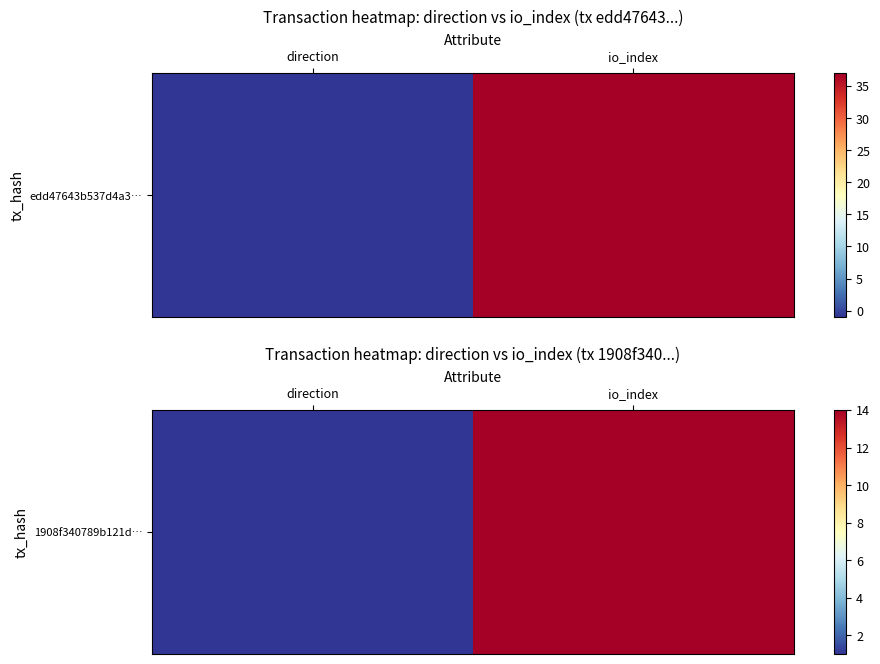

What is the minimum value shown in the chart?

1